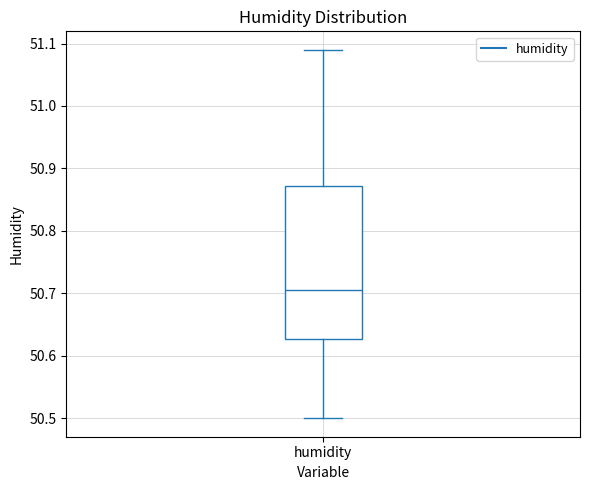

Transcribe this box plot: give where the median line is, the range the box spans, and where the two whiskers end, as read against the y-axis. The values are not printed on the chart, so give them approximately, as read against the axis.

median 50.71, box 50.63 to 50.87, whiskers 50.50 to 51.09